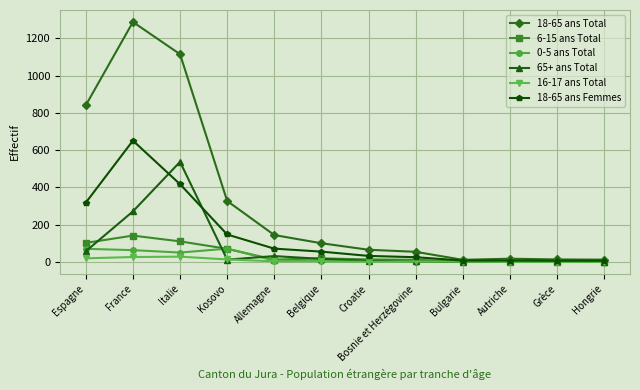

What is the label of the 12th point from the left?

Hongrie